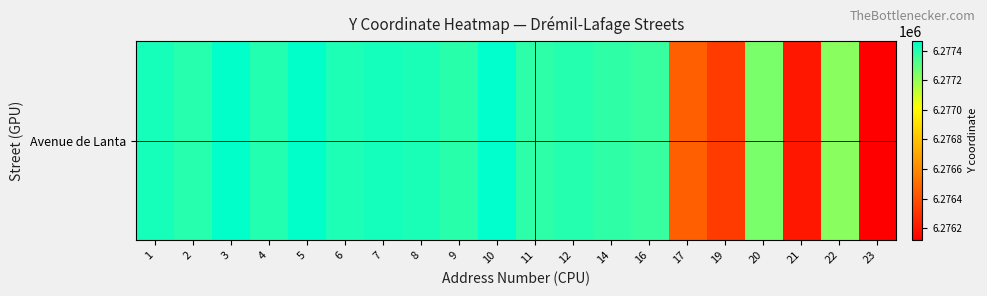

The value at 2 is 6277398.5. True or false?

True